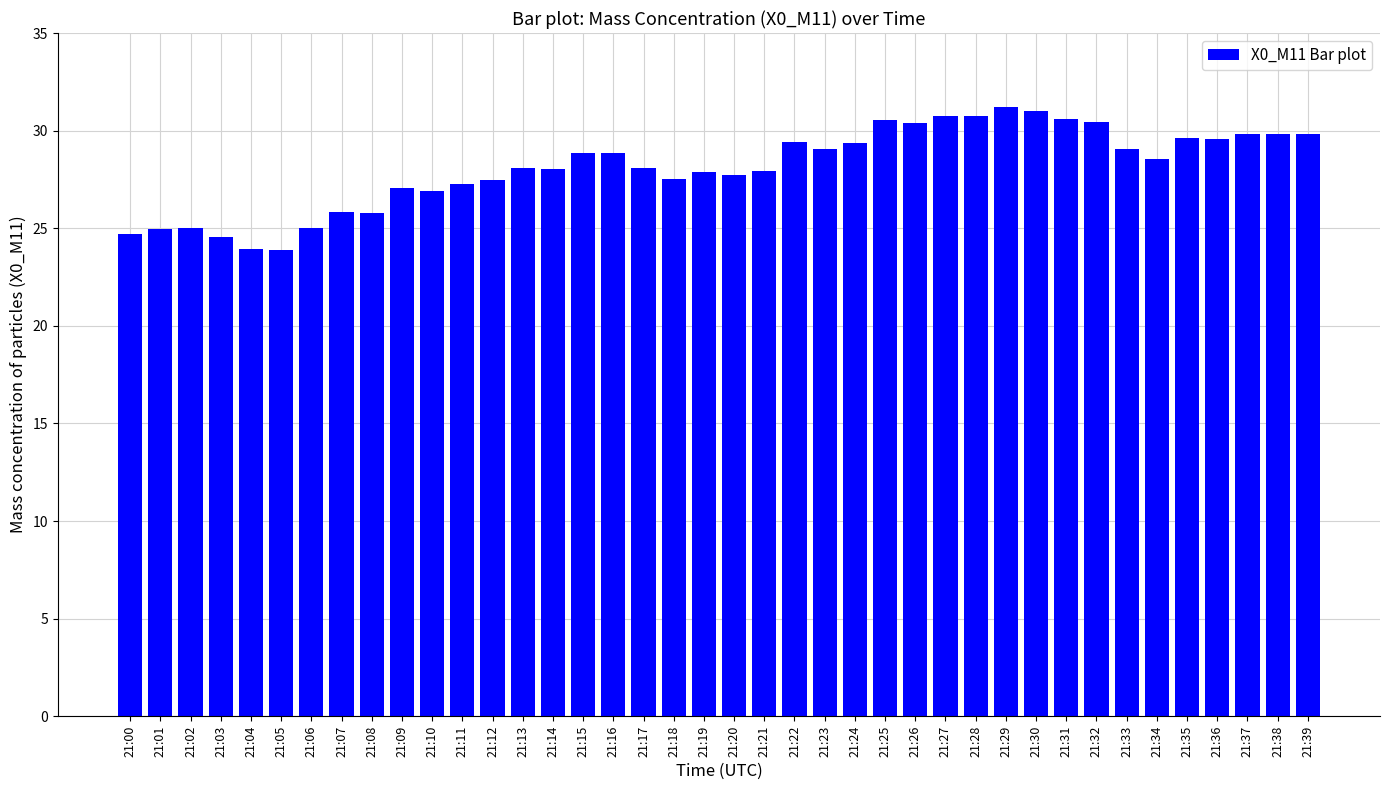

What is the value of the 36th bar from the left?

29.6